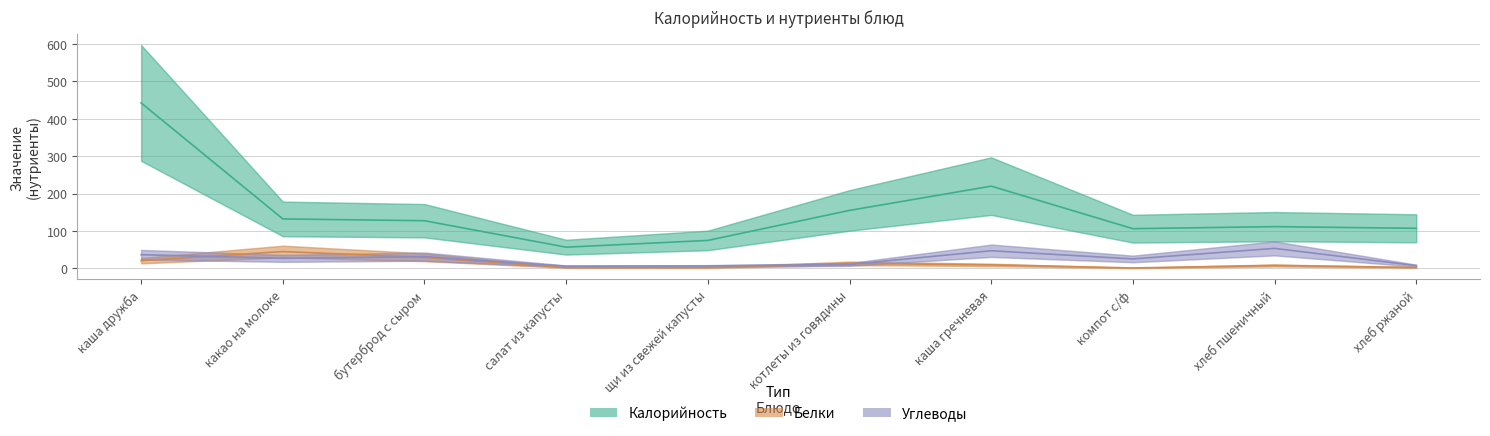

What is the label of the 4th point from the left?

салат из капусты